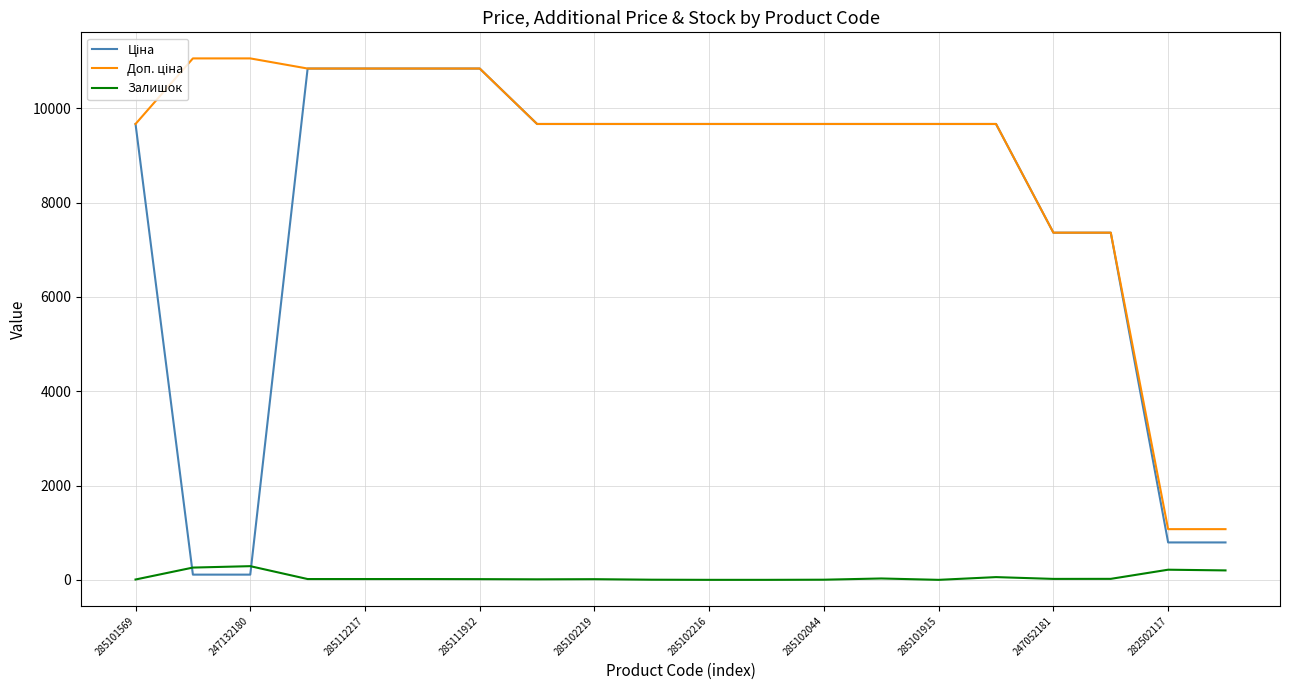

What is the maximum value shown in the chart?

11055.0